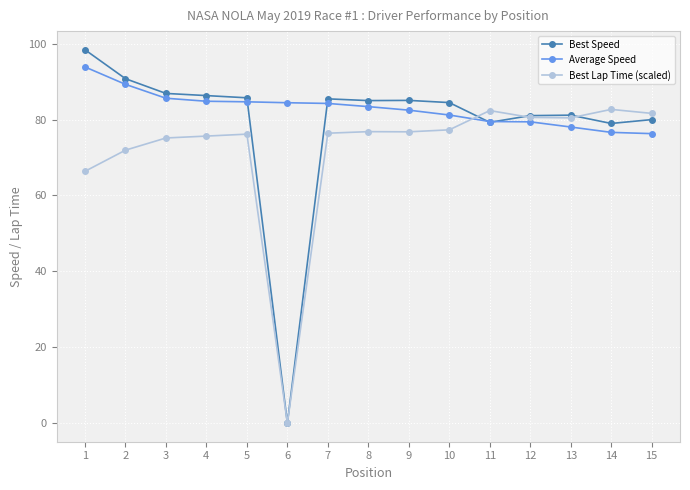

How many data points in Average Speed are above 83?

8